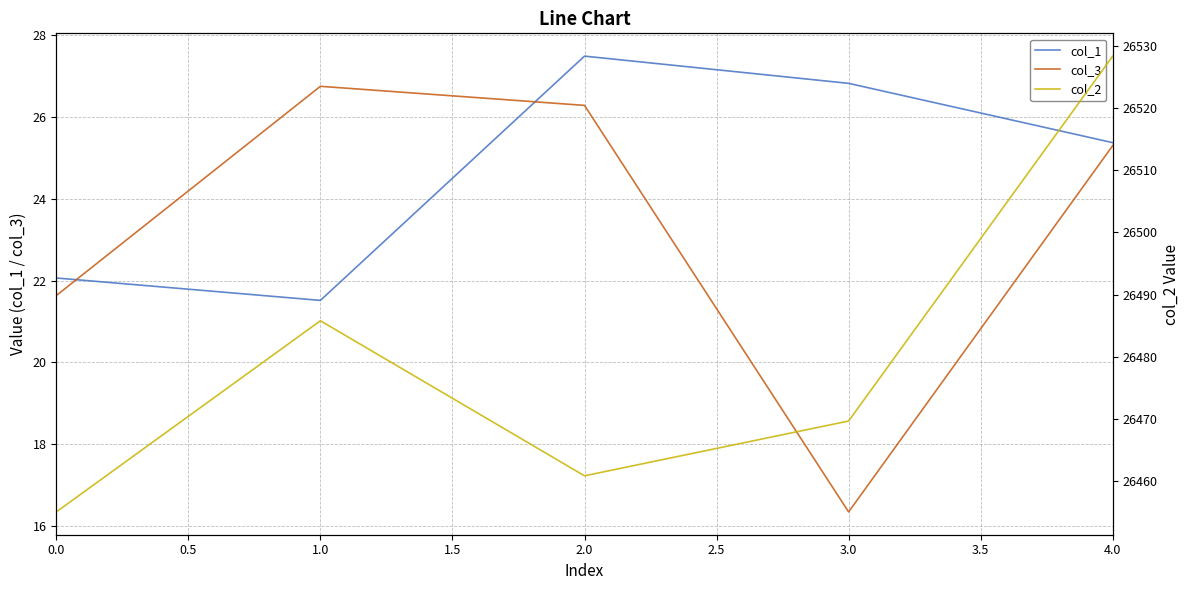

How many values in the col_1 series exceed 25?

3